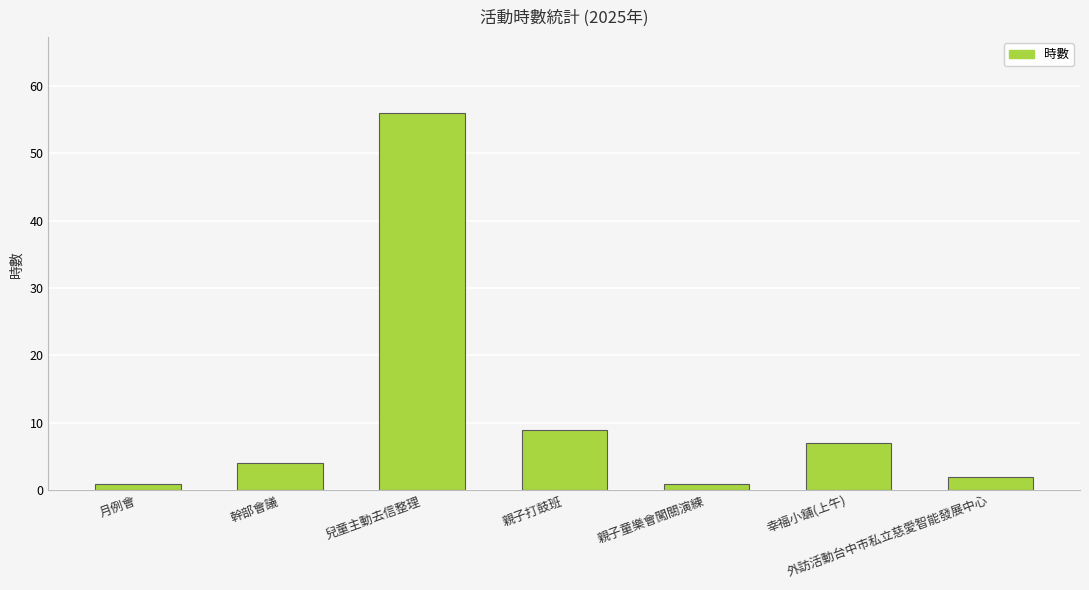

Between 兒童主動去信整理 and 月例會, which is larger?

兒童主動去信整理